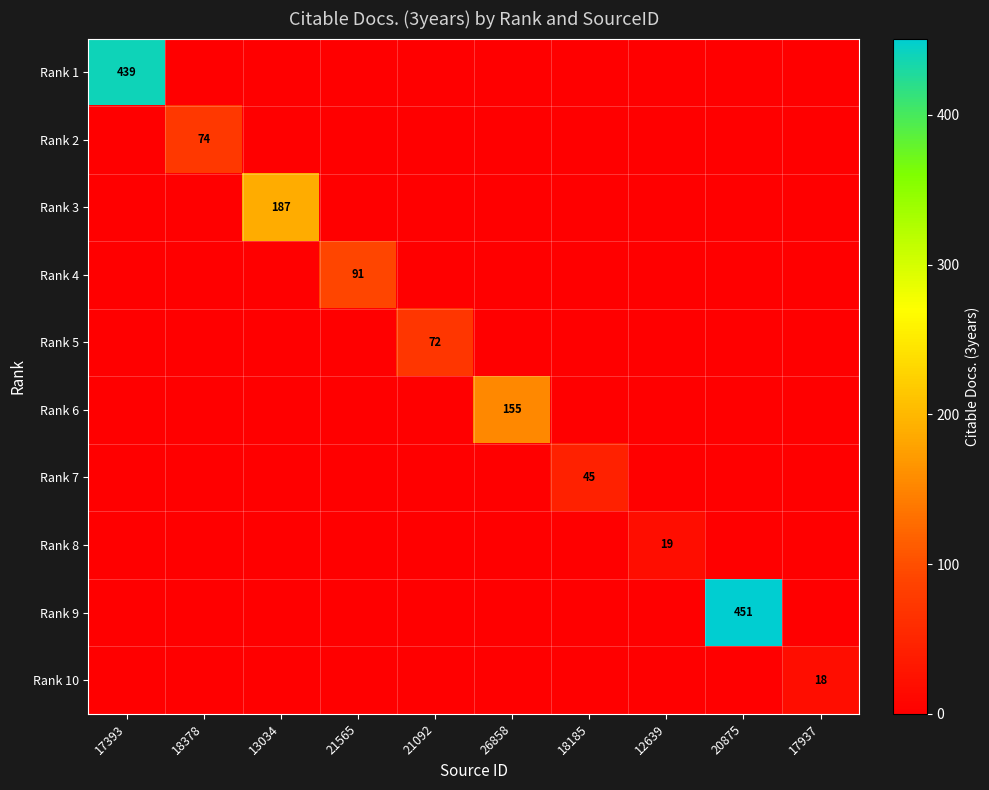

How many values in the Rank 7 series exceed 0?

1